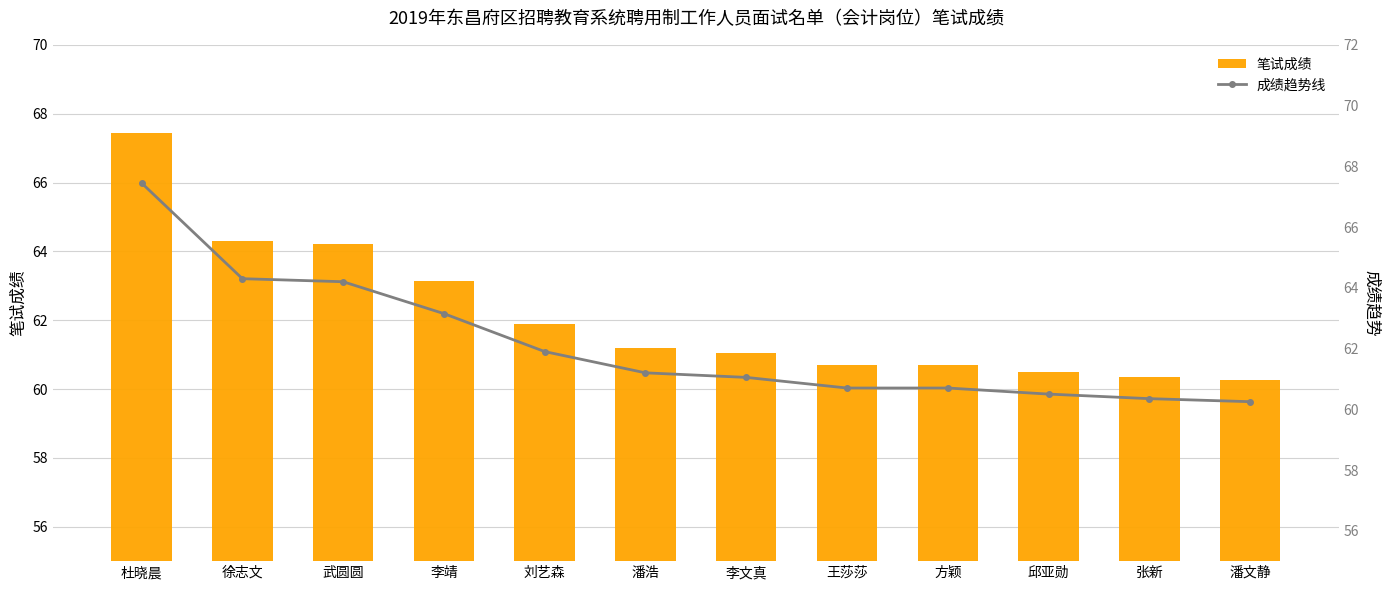

The 成绩趋势线 series shows 61.2 at 潘浩. True or false?

True